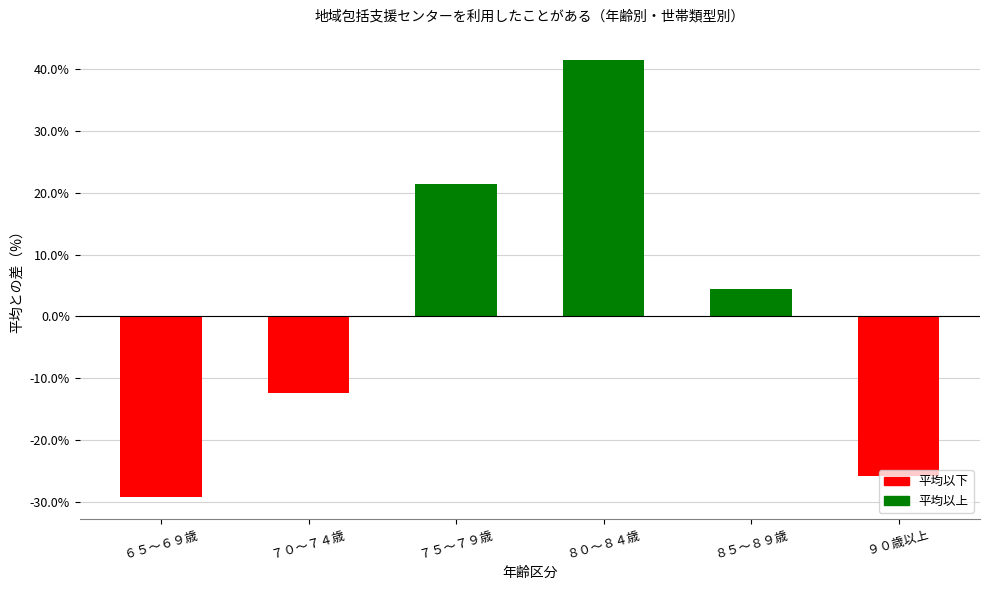

Between ６５～６９歳 and ７０～７４歳, which is larger?

７０～７４歳